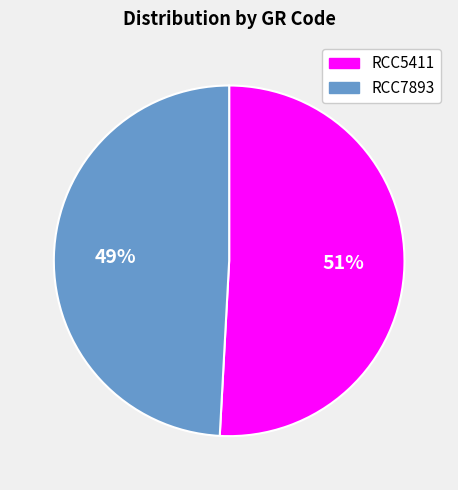

What is the smallest slice in the pie chart?

RCC7893